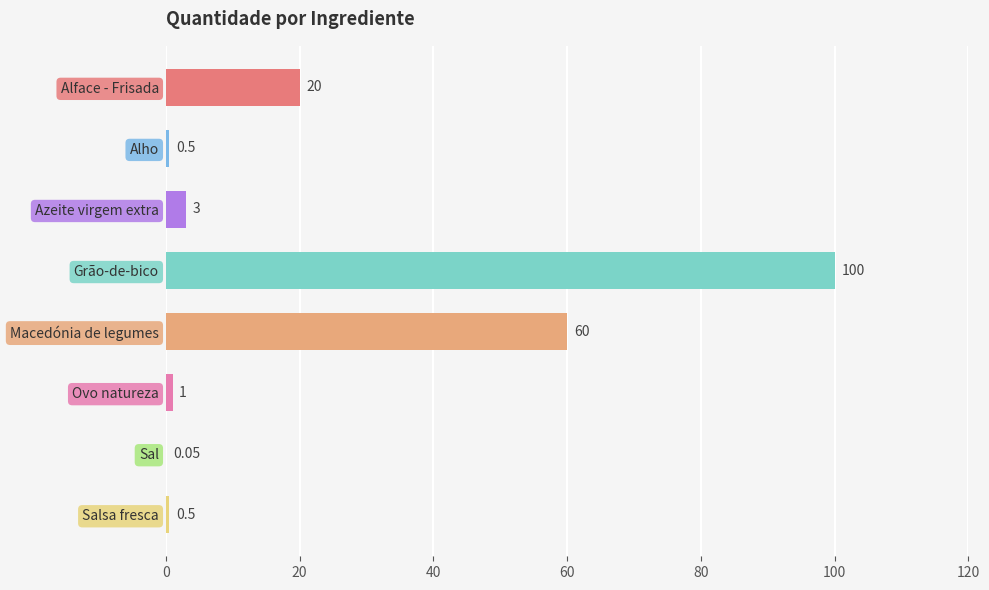

At which label is the value closest to 50?

Macedónia de legumes